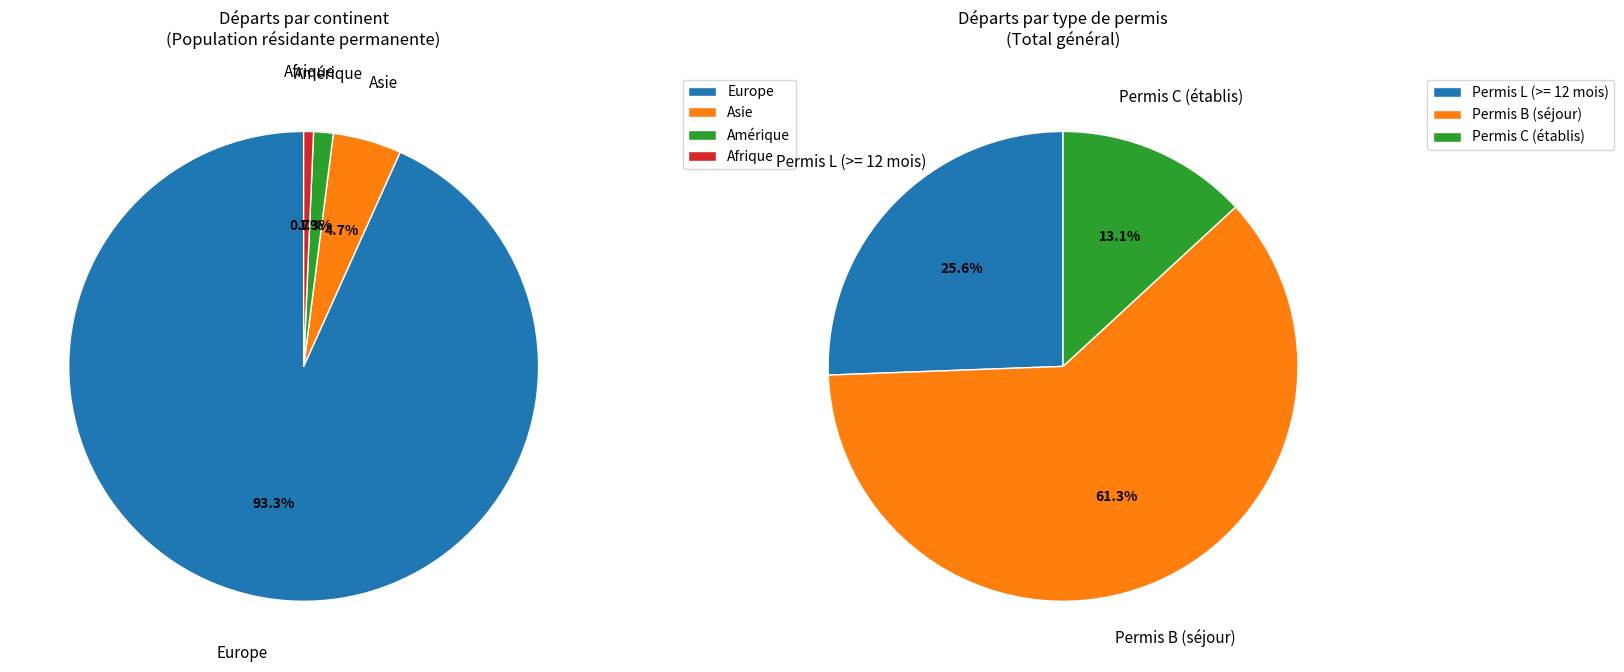

Rank the series by their maximum value, from highest to lowest.

Permis de séjour (B), Permis de courte durée (L), Etablis (C)